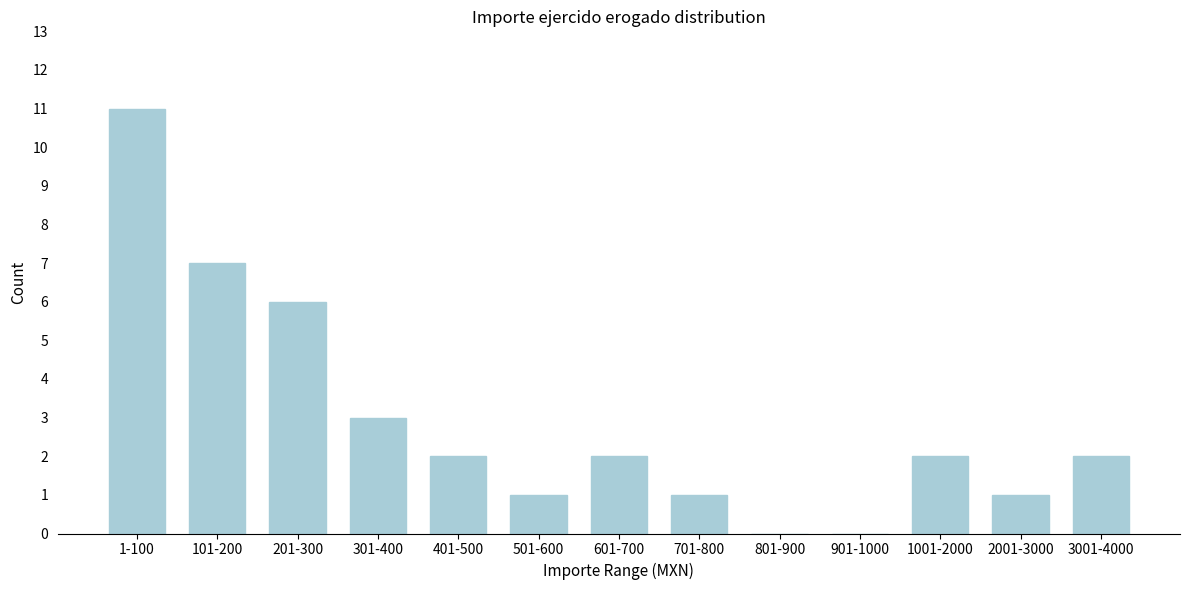

Reading left to right, list all the values displayed in this chart.

1-100=11	101-200=7	201-300=6	301-400=3	401-500=2	501-600=1	601-700=2	701-800=1	801-900=0	901-1000=0	1001-2000=2	2001-3000=1	3001-4000=2